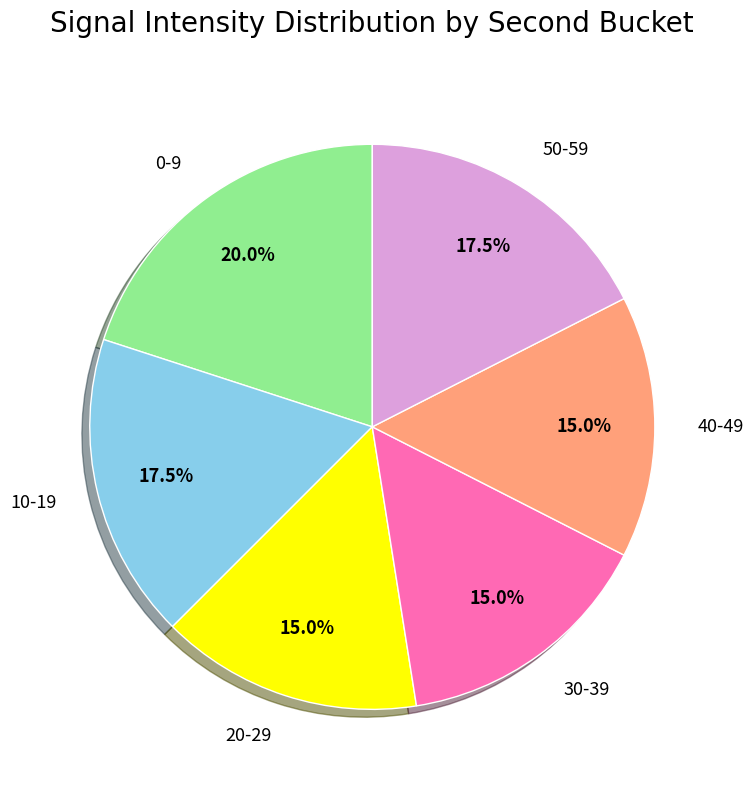

Is there any slice that represents more than half of the pie?

No